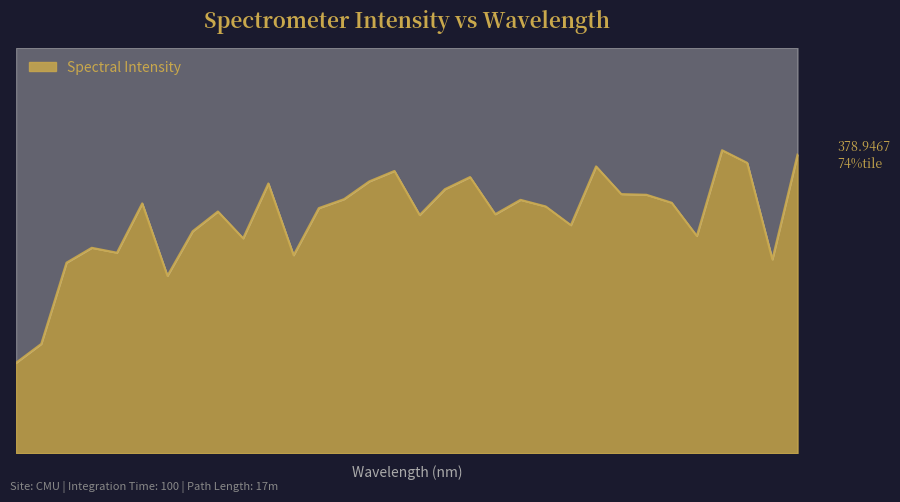

What is the change in value from 219.2067 to 221.8812?

+0.2